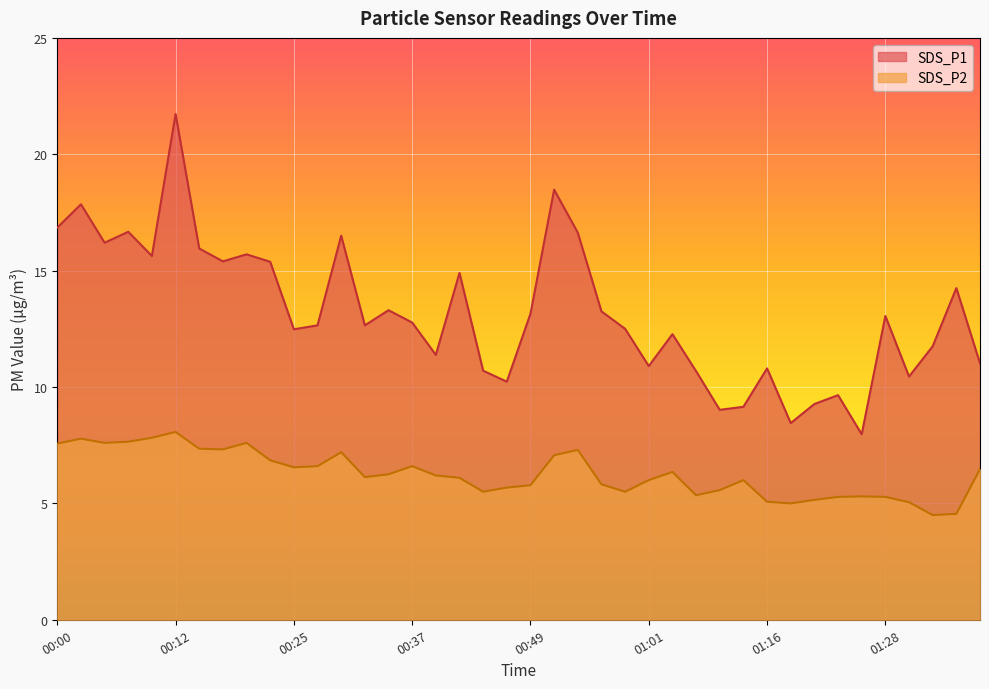

Which series has the largest range (max minus min)?

SDS_P1